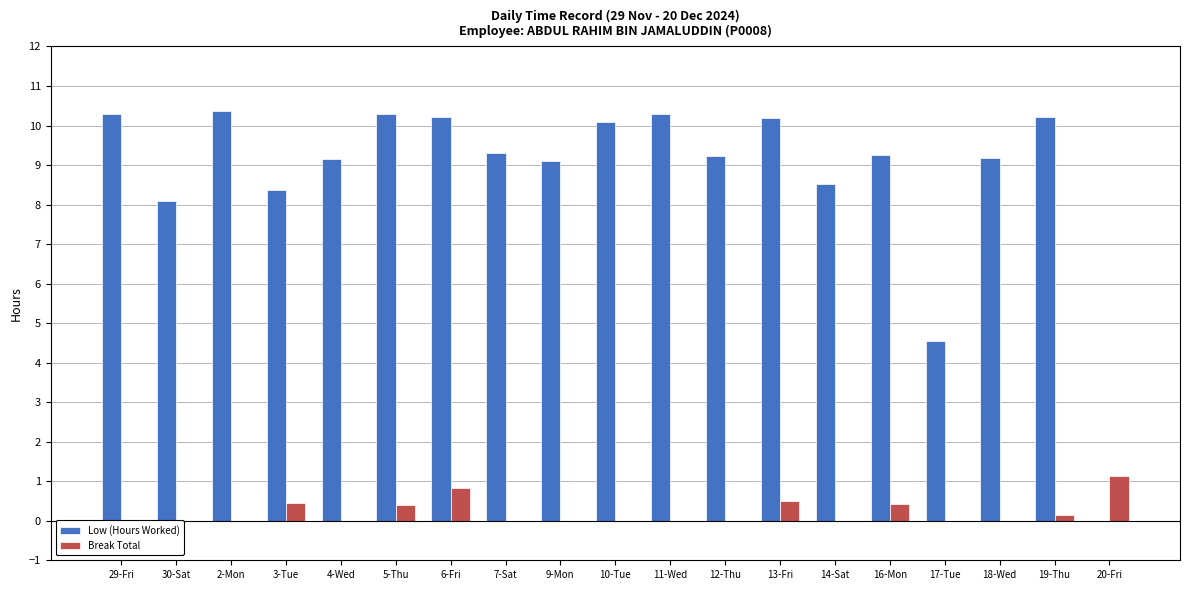

What is the label of the 3rd bar from the right?

18-Wed